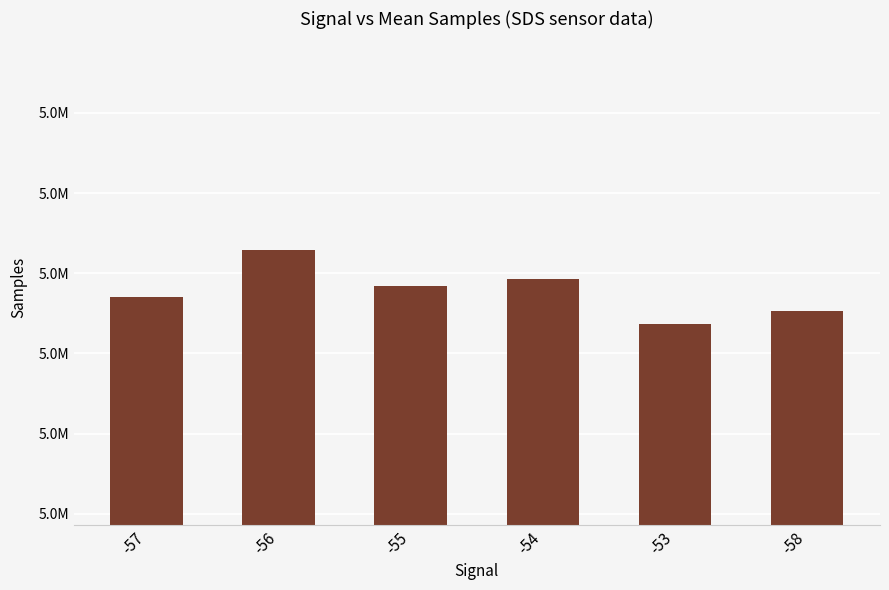

Are the bars horizontal?

No